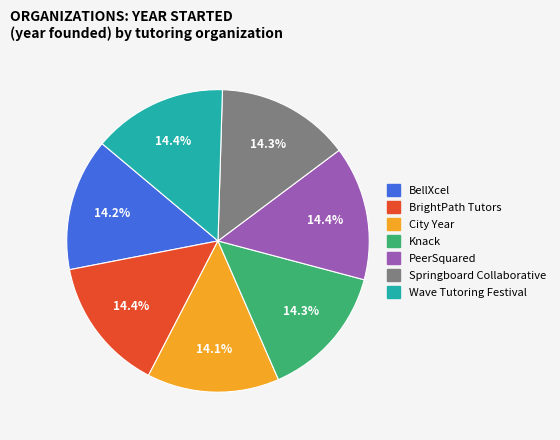

The City Year slice represents 26% of the pie. True or false?

False